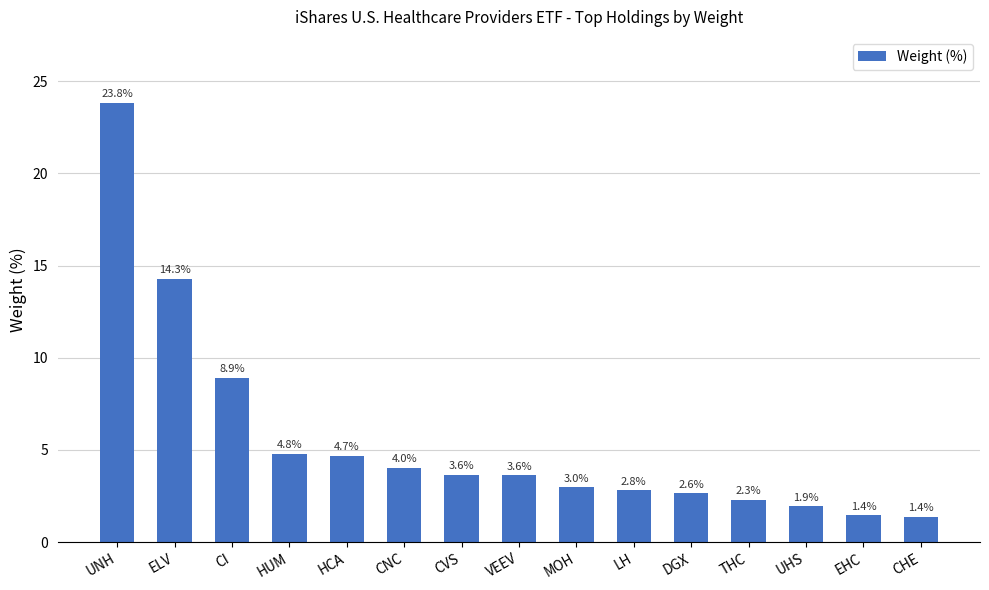

What is the value of the 8th bar from the left?

3.6